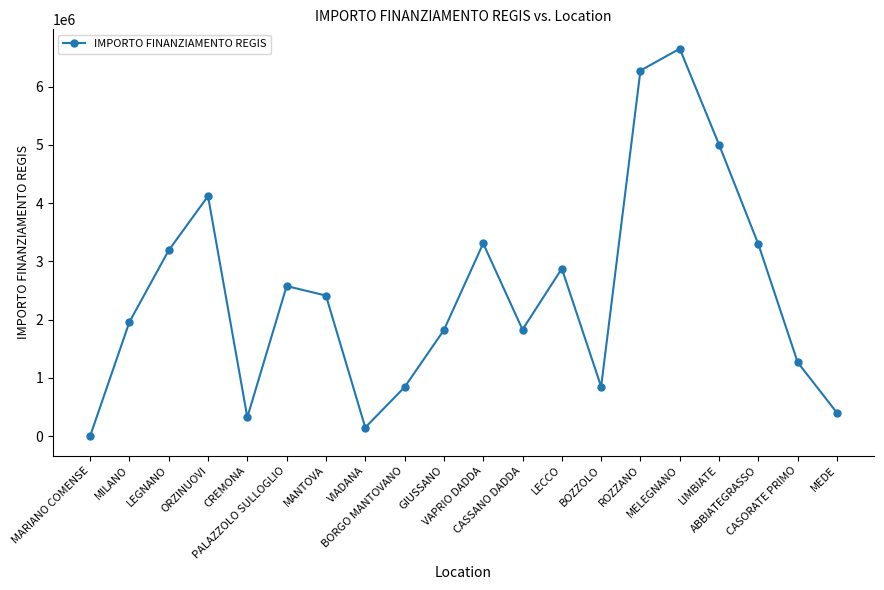

The chart shows a value of 3310564.0 at VAPRIO DADDA. True or false?

True